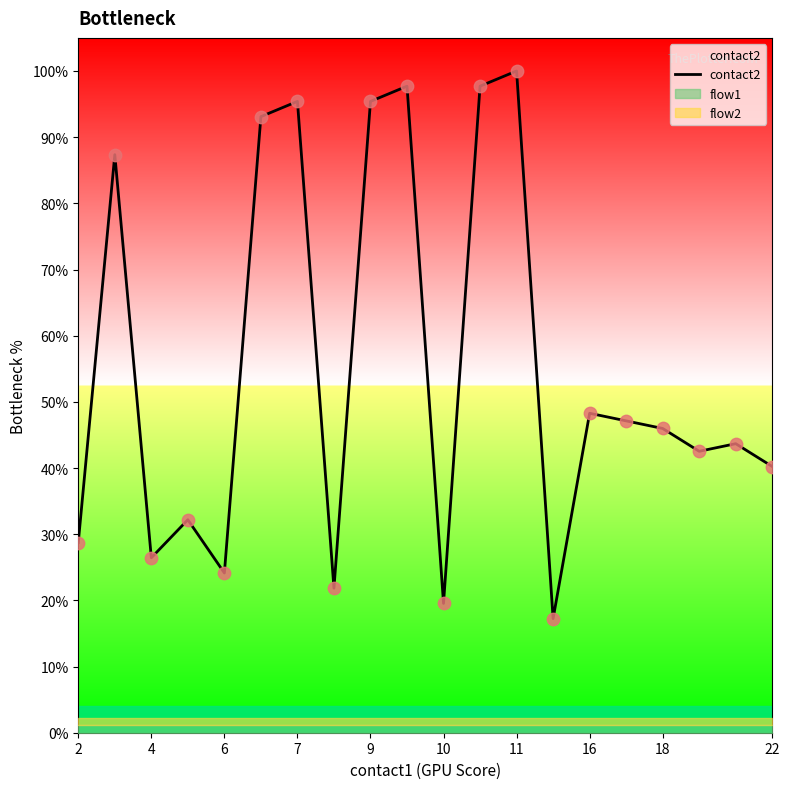

What is the maximum value for contact2?

100.0